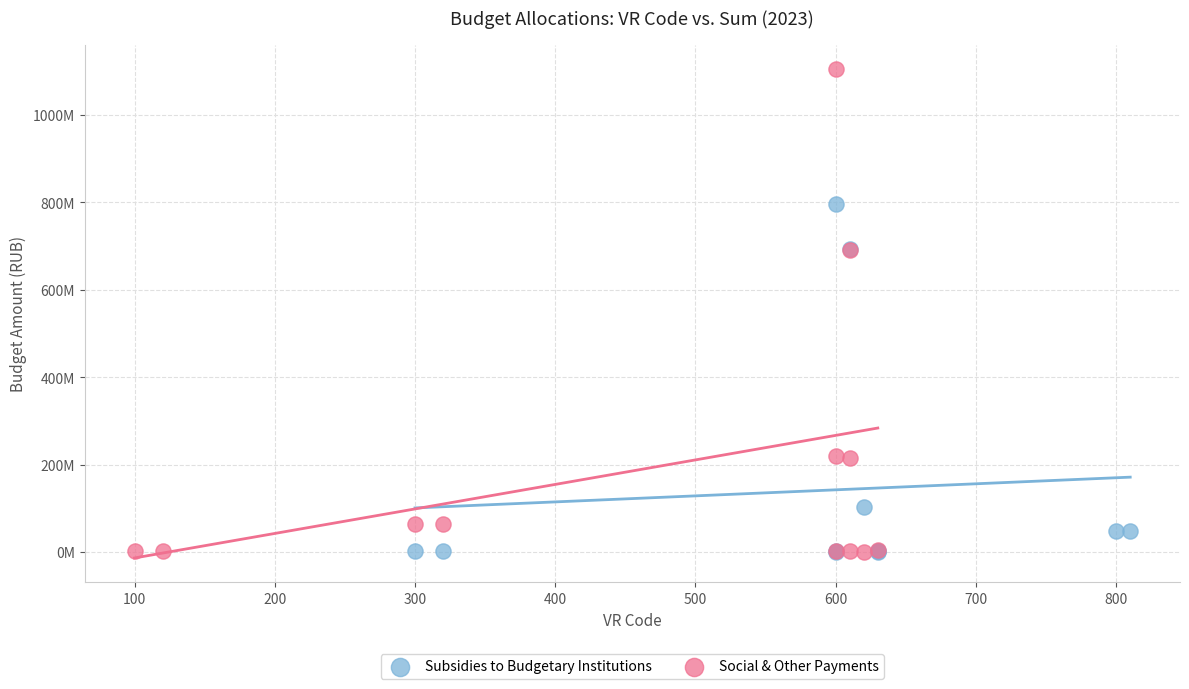

Which series contains the highest Y value?

Social & Other Payments